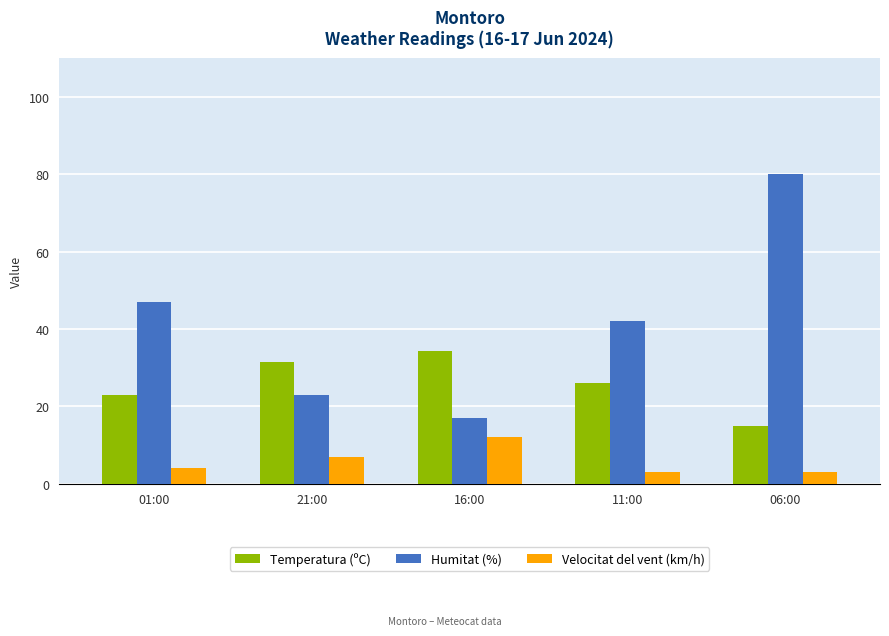

What is the minimum value for Temperatura (ºC)?

15.0